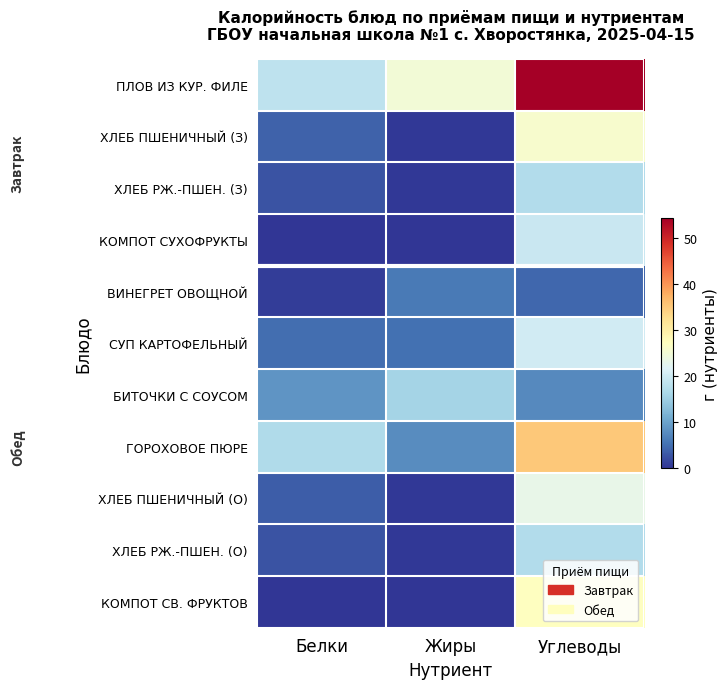

Count the number of data series in this chart.

11